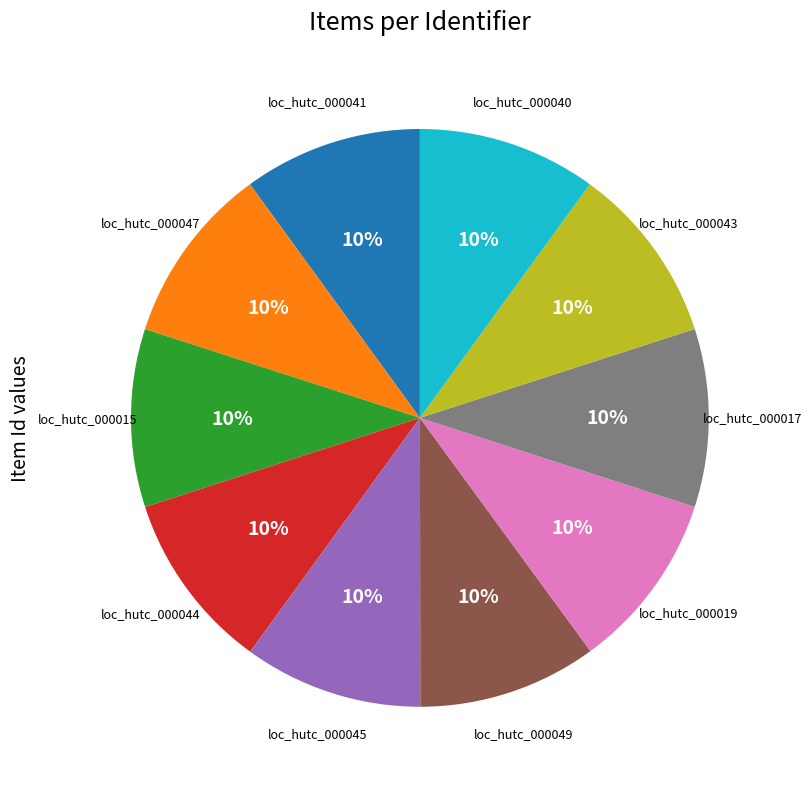

To the nearest percent, what is the average slice percentage?

10%